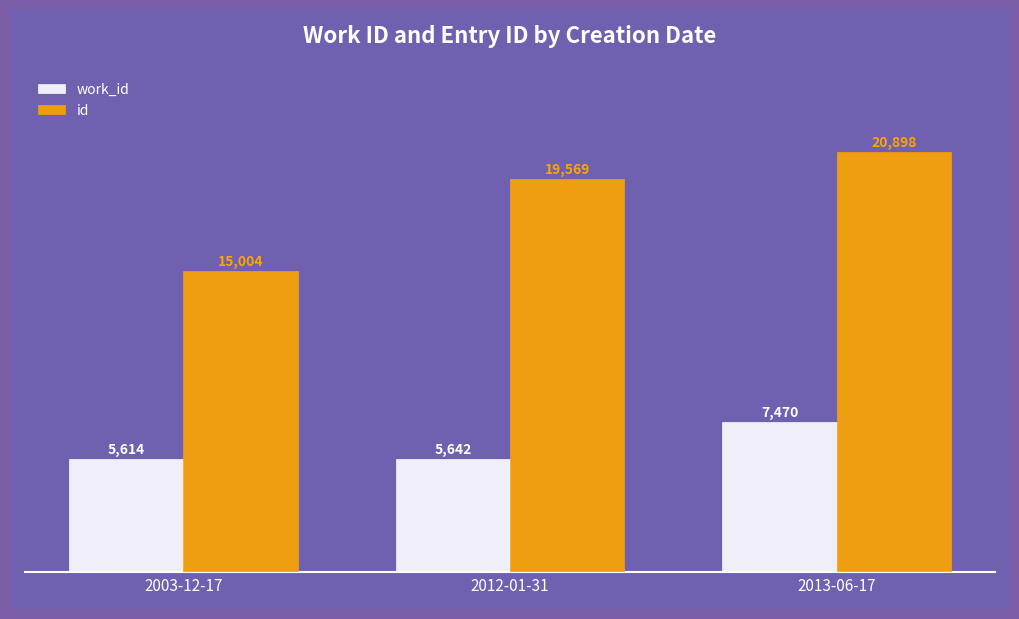

What is the label of the 2nd bar from the right?

2012-01-31